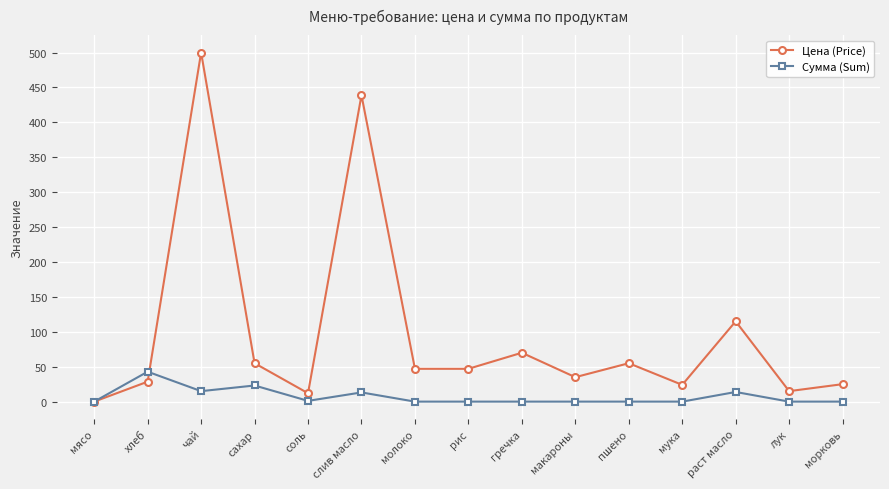

What position from the left is слив масло?

6